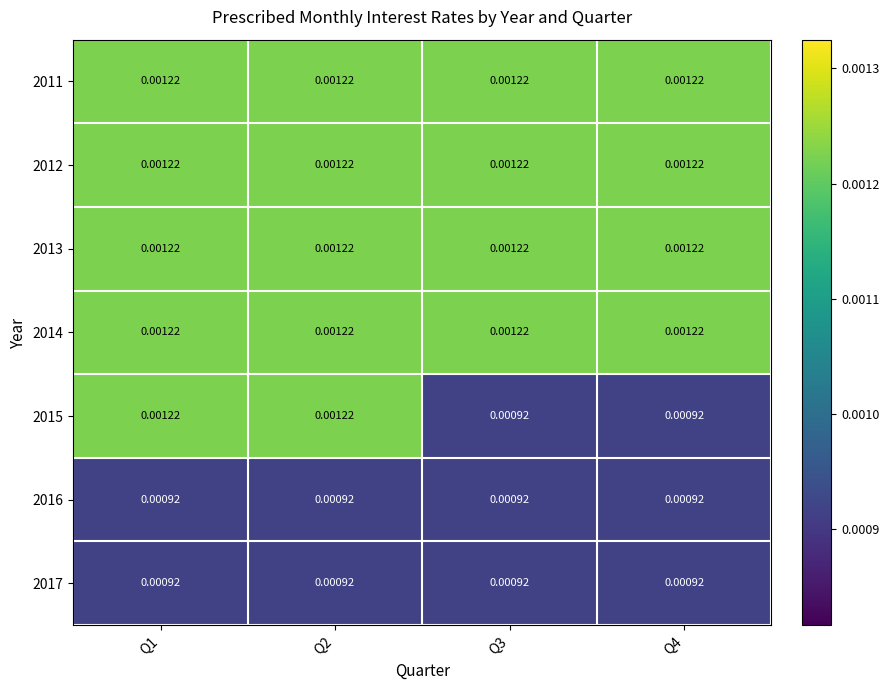

How many categories are shown in the chart?

4